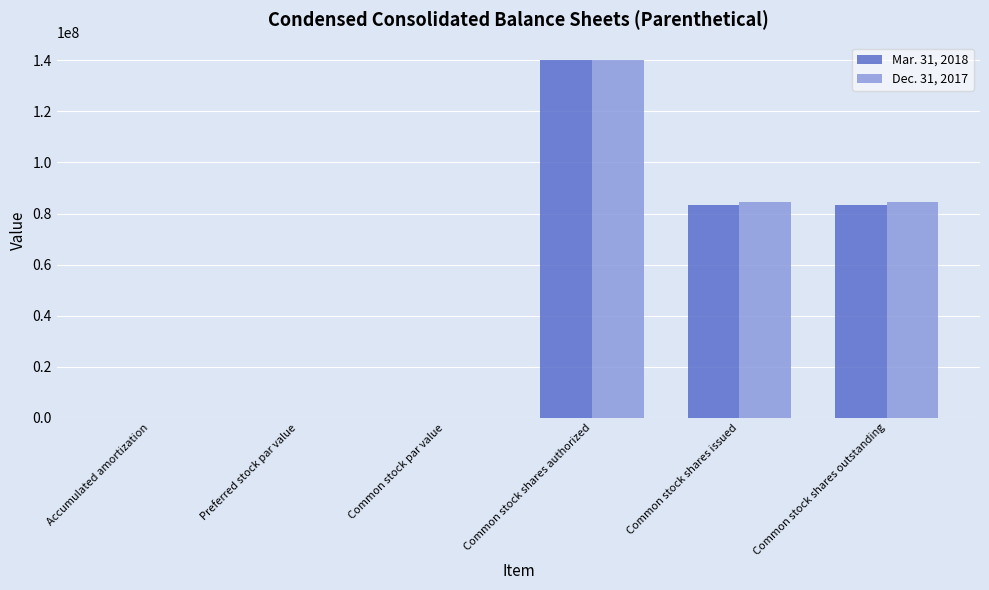

True or false: Mar. 31, 2018 has a value of 75824879.5 at Common stock shares authorized.

False